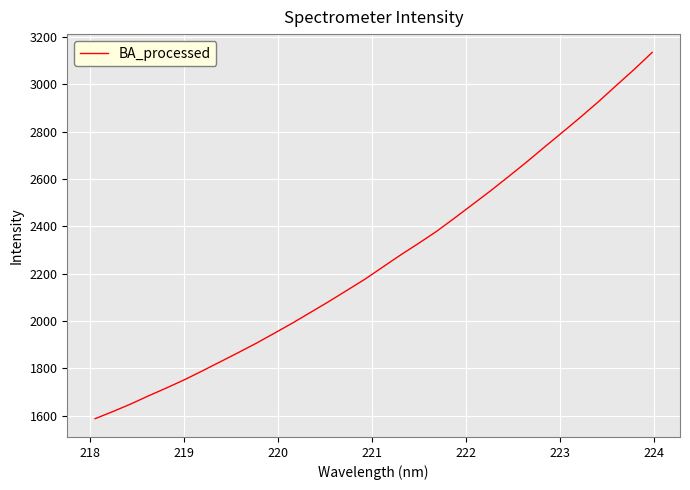

What is the minimum value shown in the chart?

1587.0